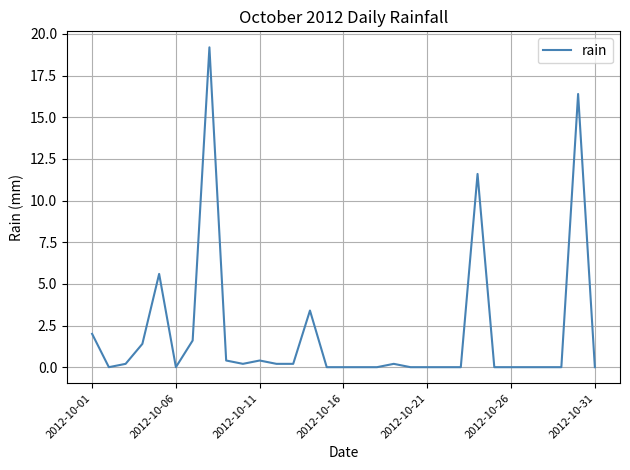

What is the difference between the maximum and minimum values?

19.2